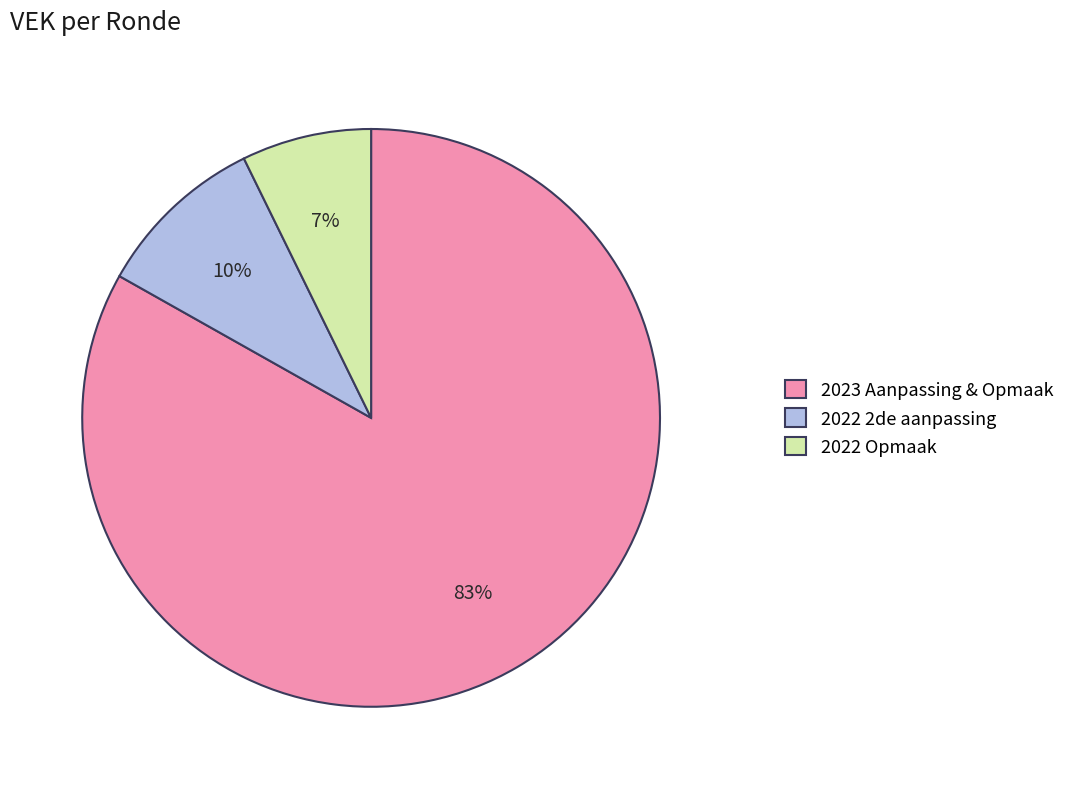

The 2022 Opmaak slice represents 1% of the pie. True or false?

False